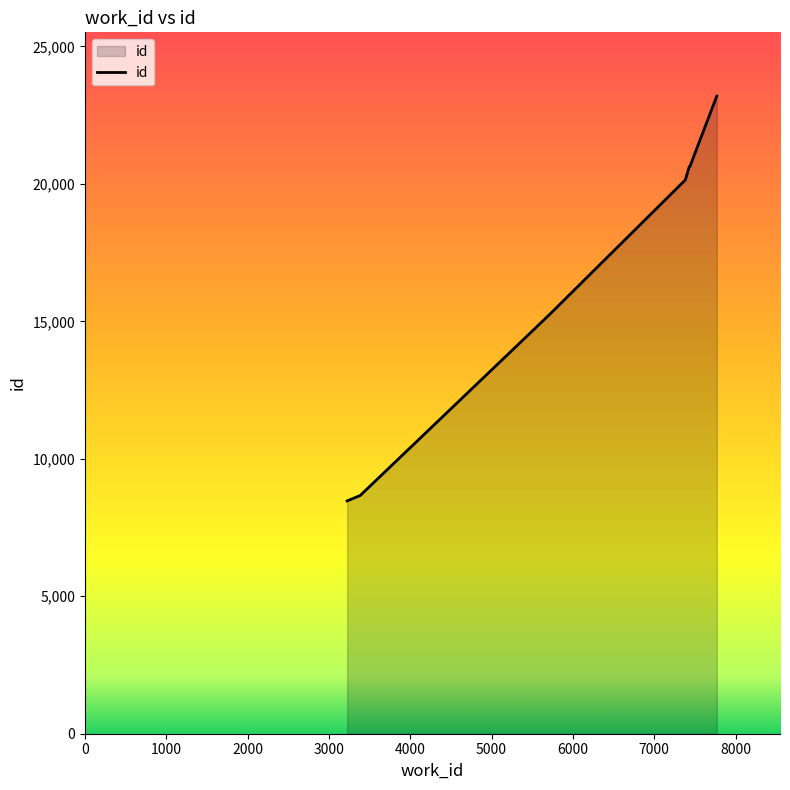

How many distinct data groups are displayed?

1